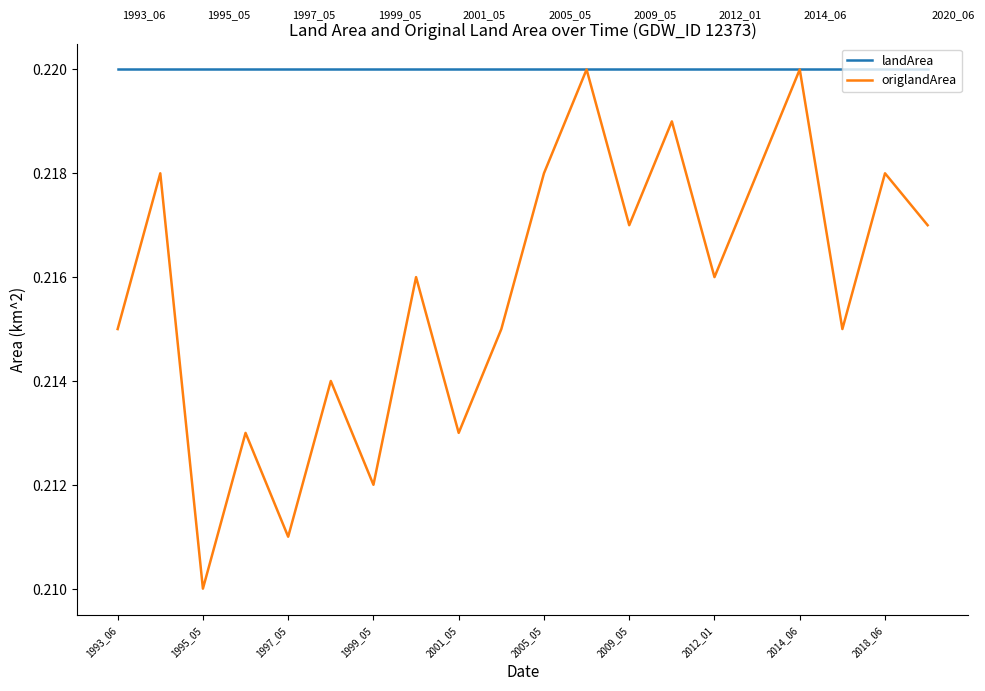

Which series has the widest spread of values?

origlandArea